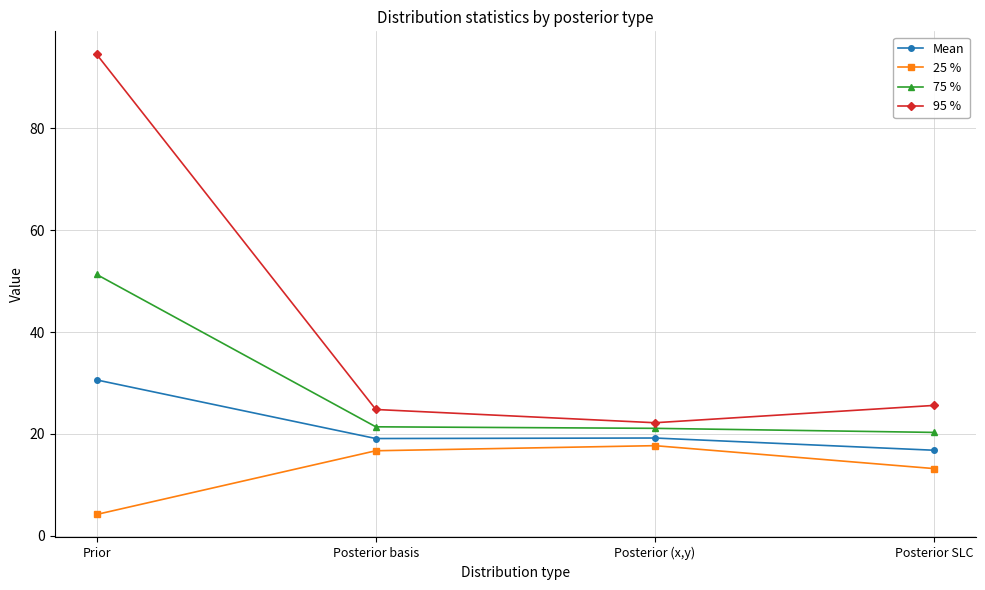

Is the value of Mean at Posterior basis greater than the value of 75 % at Prior?

No